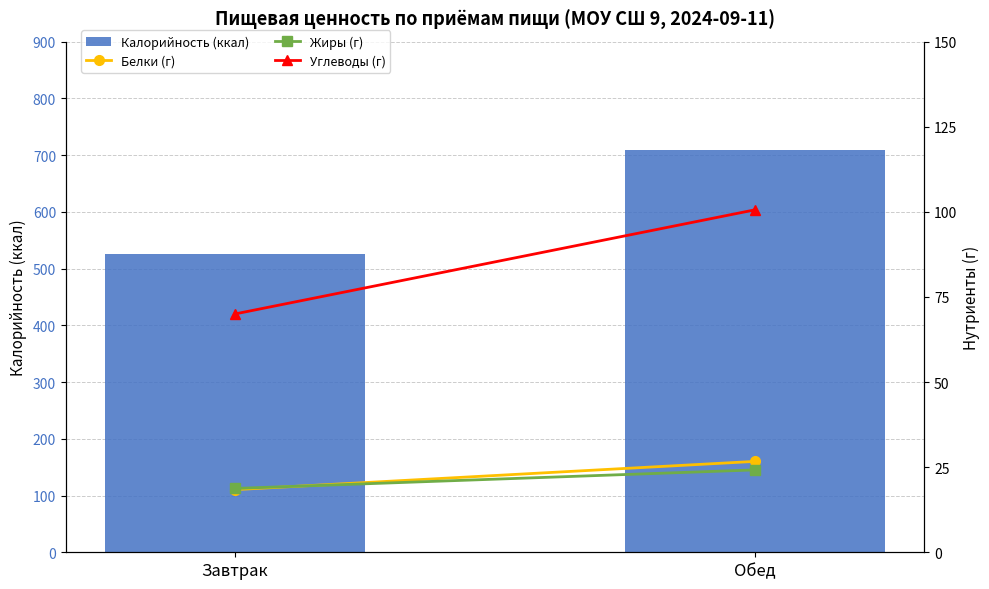

What is the label of the 1st bar from the left?

Завтрак